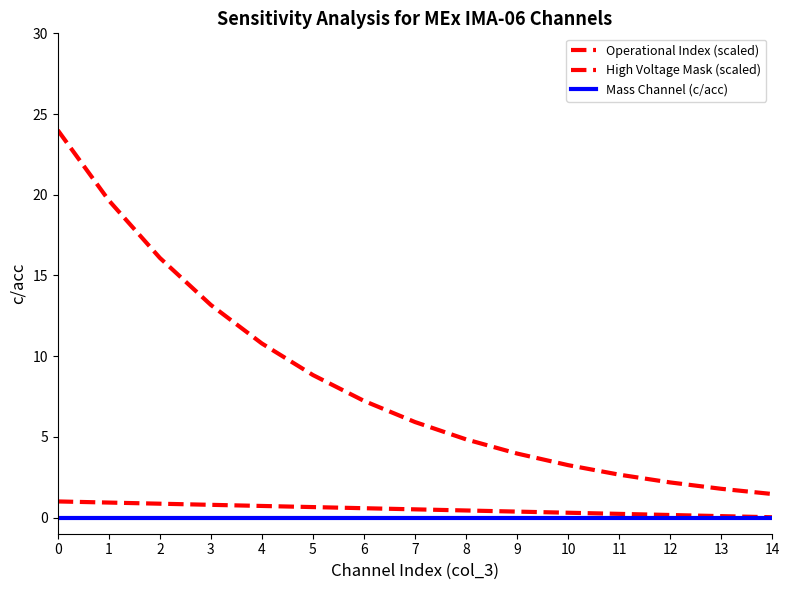

What is the sum of all High Voltage Mask (scaled) values?

7.6